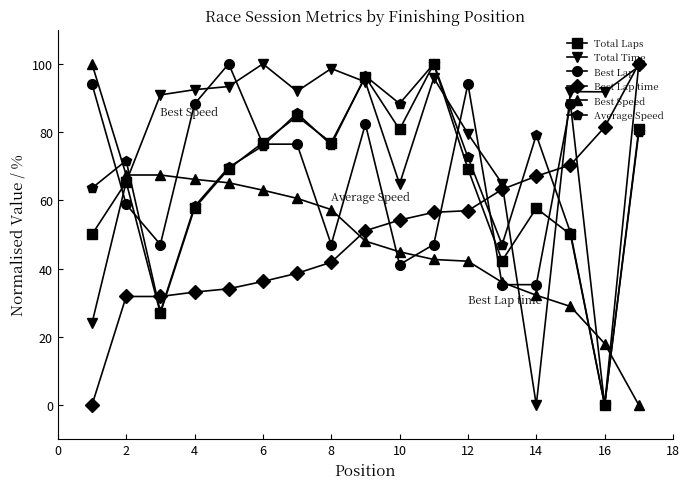

How many values in the Best Lap time series are below 51?

8